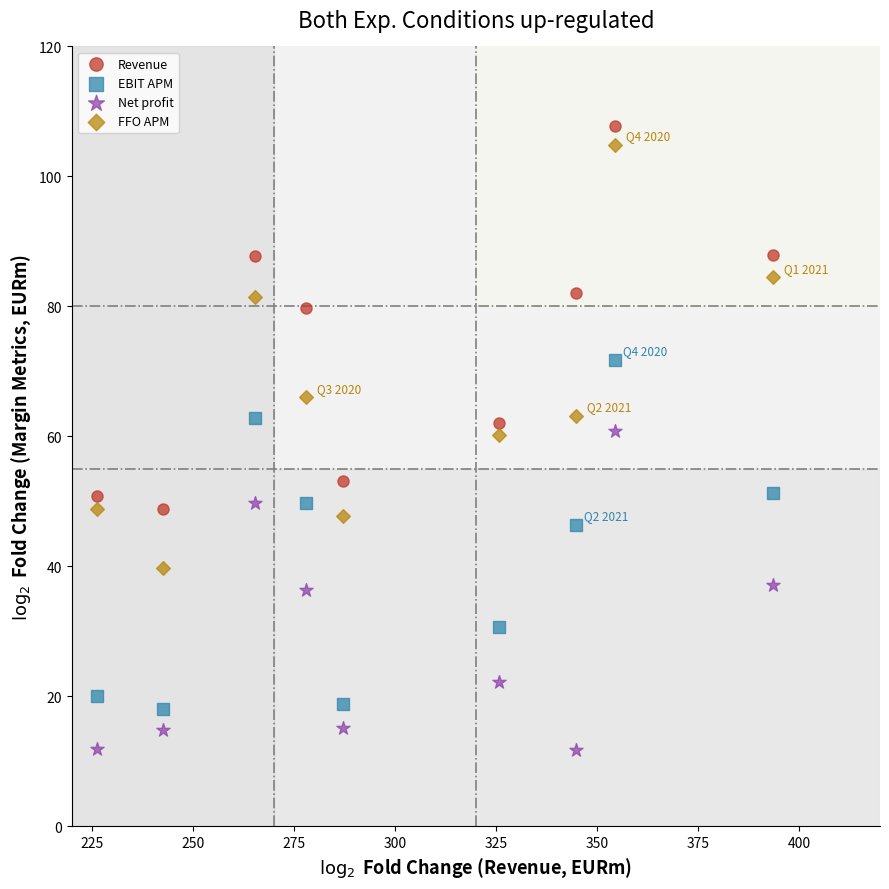

What are all the series names shown in the legend?

Revenue, EBIT APM, Net profit, FFO APM